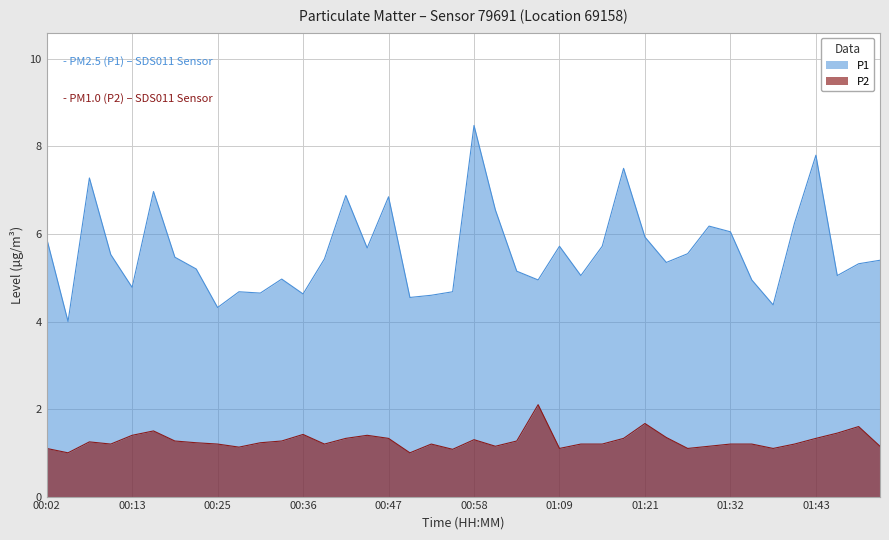

What is the value of the P2 point at the 6th from the left?

1.5